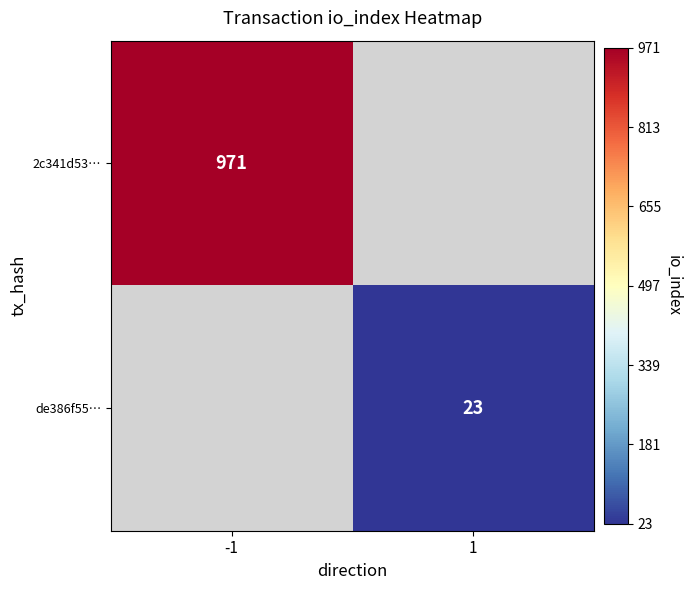

The value of 2c341d53… at -1 is 971. True or false?

True